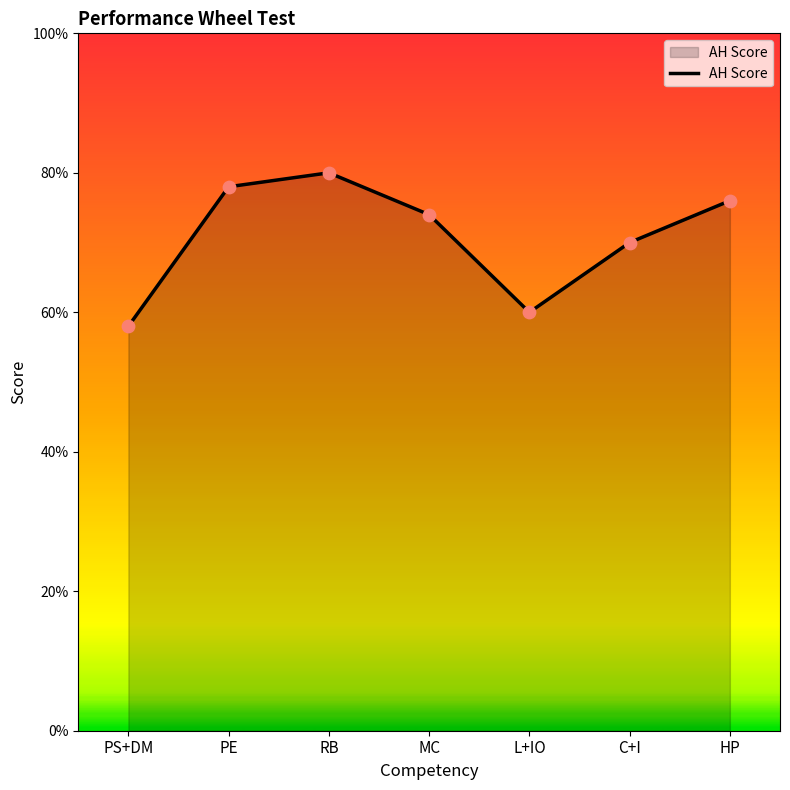

Which has a higher value, L+IO or RB?

RB